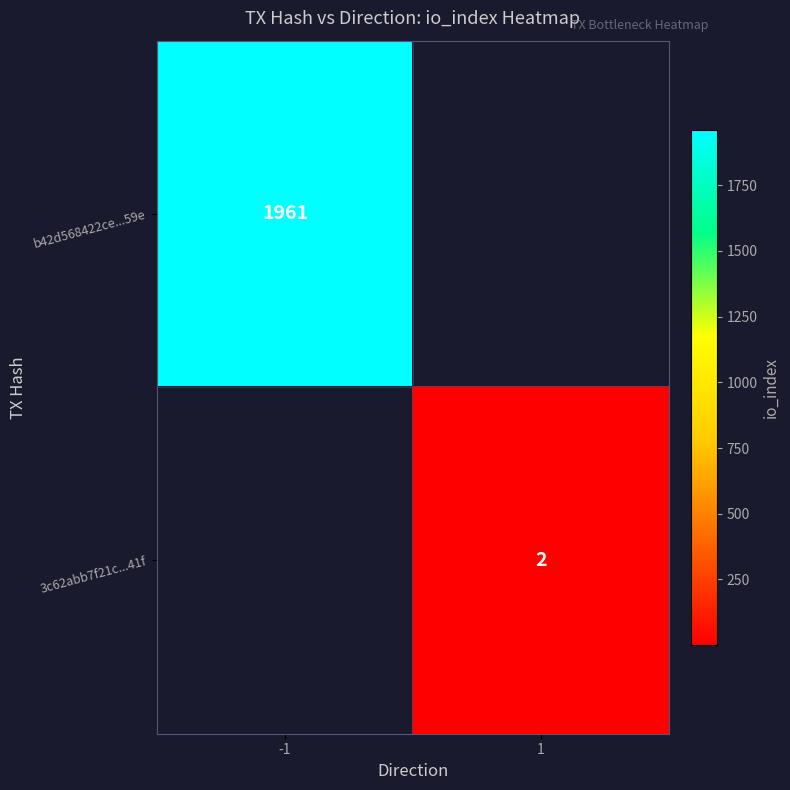

True or false: 3c62abb7f21c...41f has a value of 2 at 1.

True